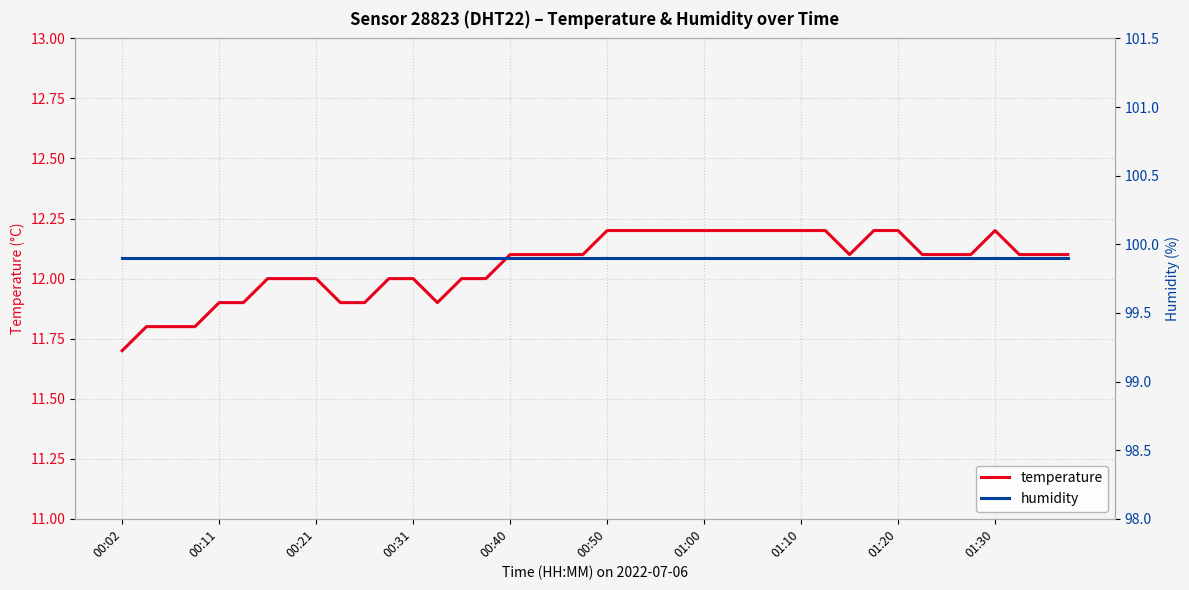

How many categories are shown in the chart?

40